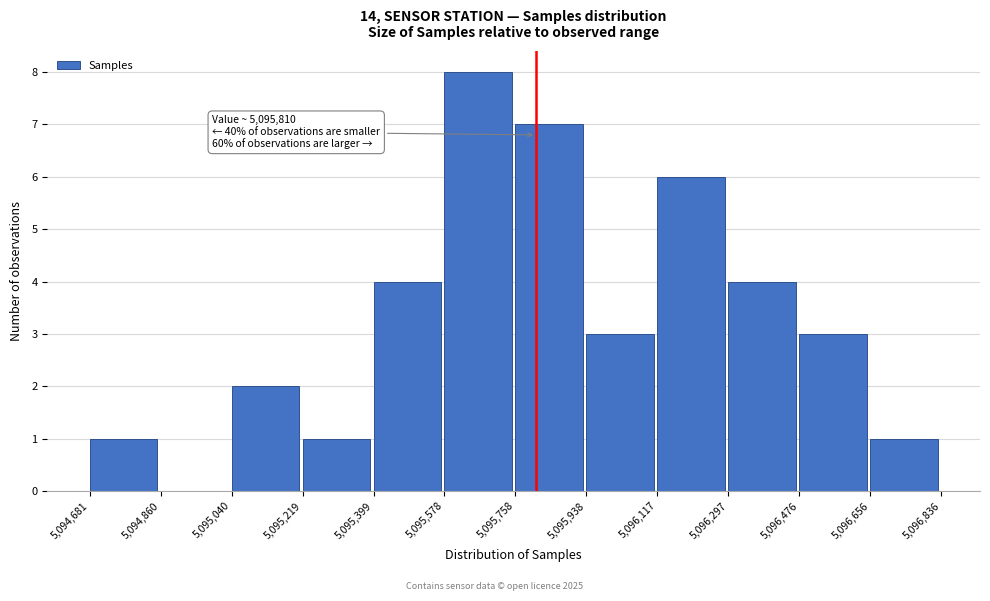

Over which range of the x-axis is the bar tallest?

5,095,578 to 5,095,758